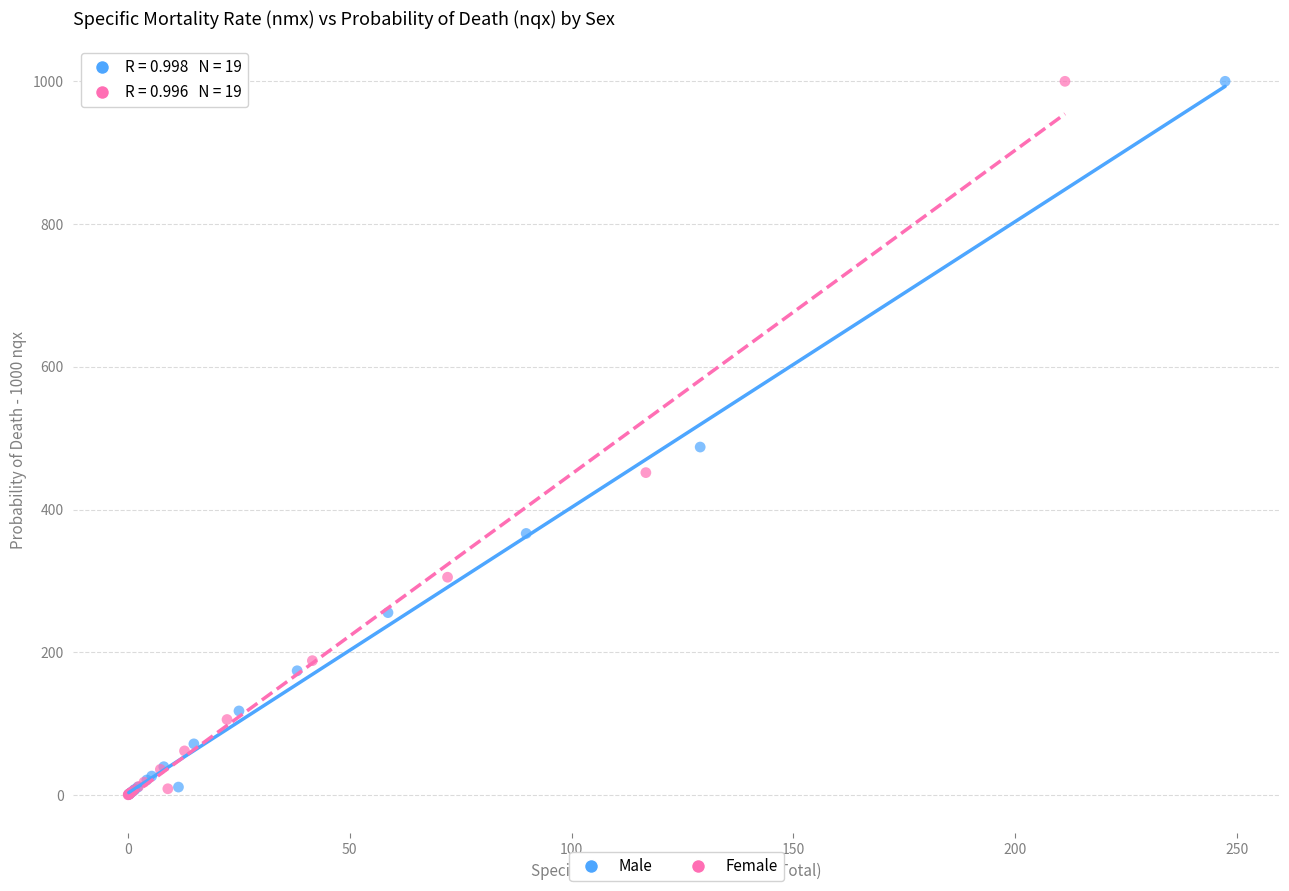

Which series has the largest Y range (max minus min)?

Female